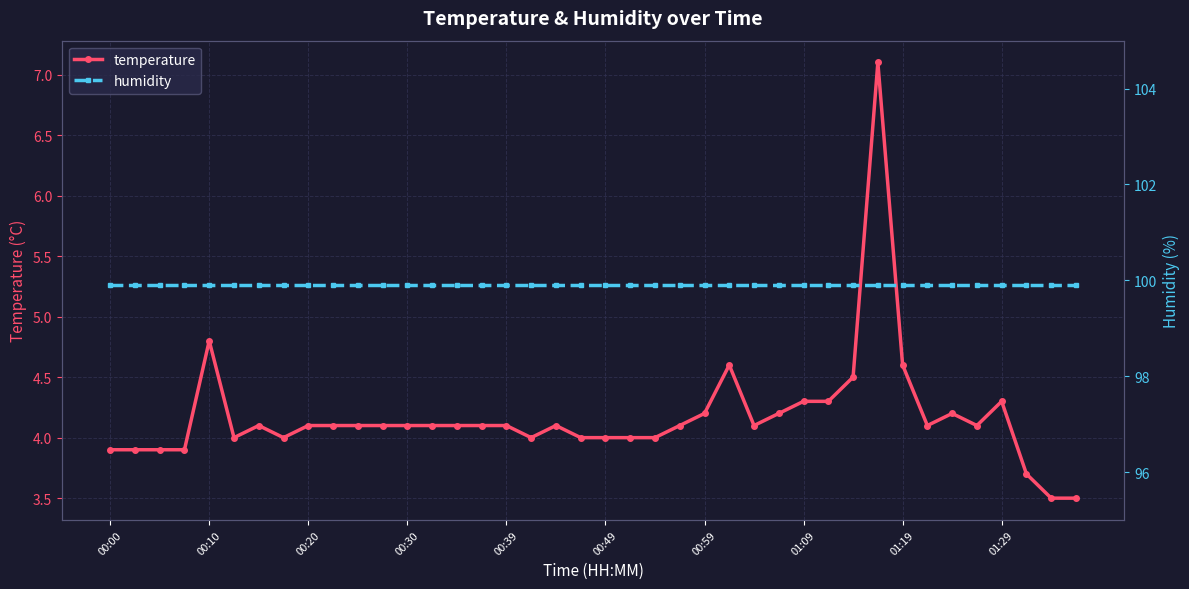

Which series has the widest spread of values?

temperature